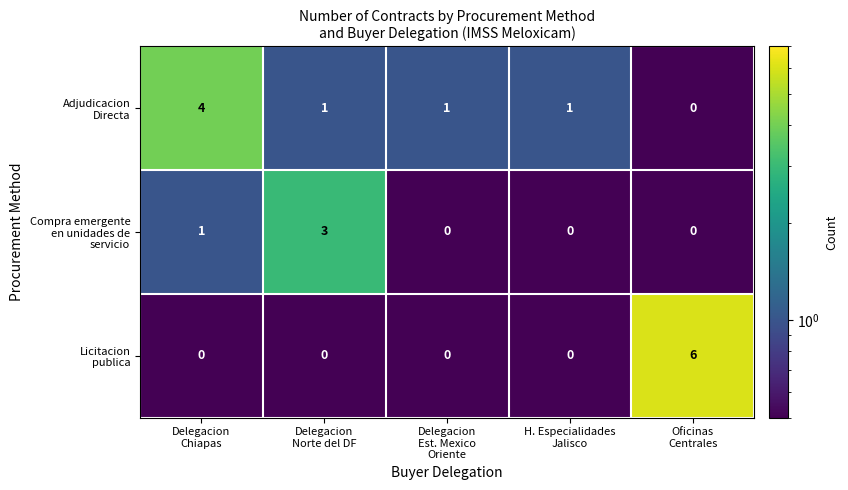

How many distinct data groups are displayed?

3